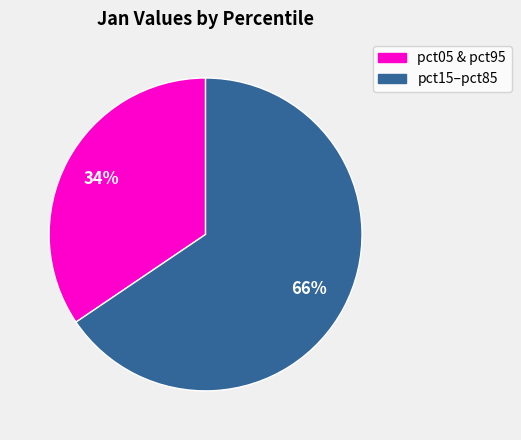

Is there any slice that represents more than half of the pie?

Yes